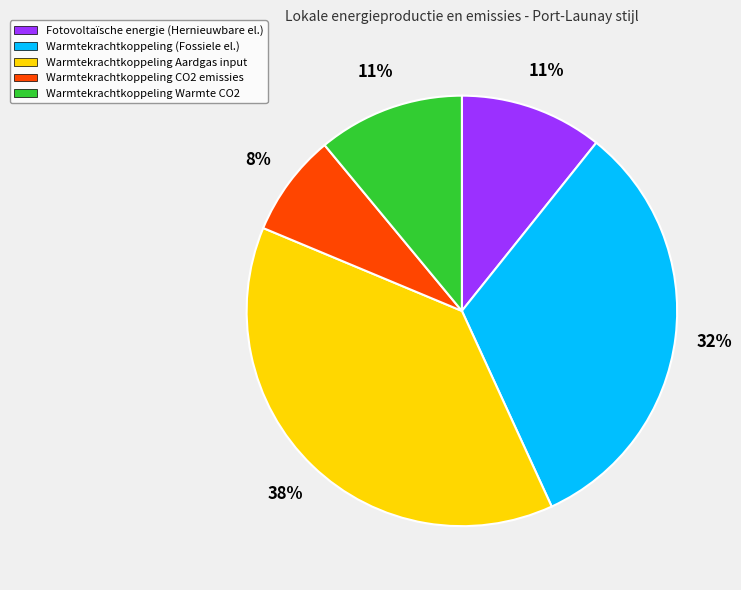

What is the smallest slice in the pie chart?

Warmtekrachtkoppeling CO2 emissies